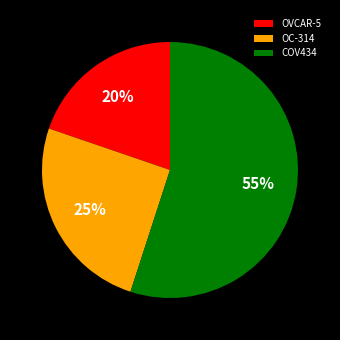

Is OC-314 the majority of the pie?

No